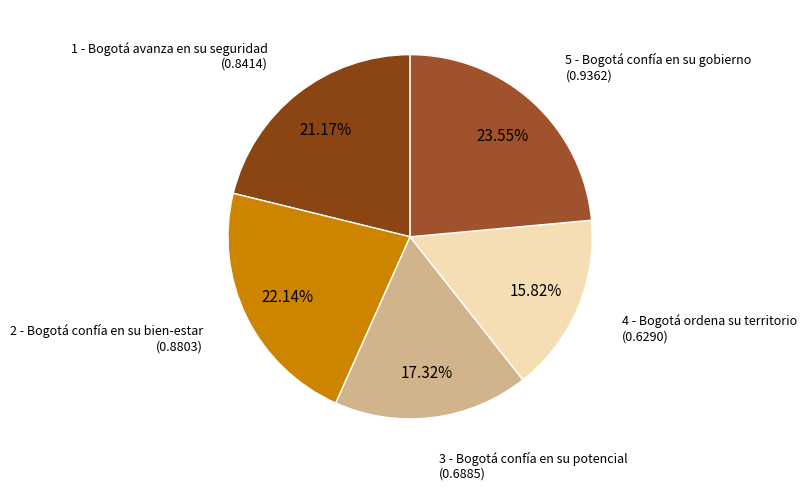

The 3 - Bogotá confía en su potencial slice represents 26% of the pie. True or false?

False